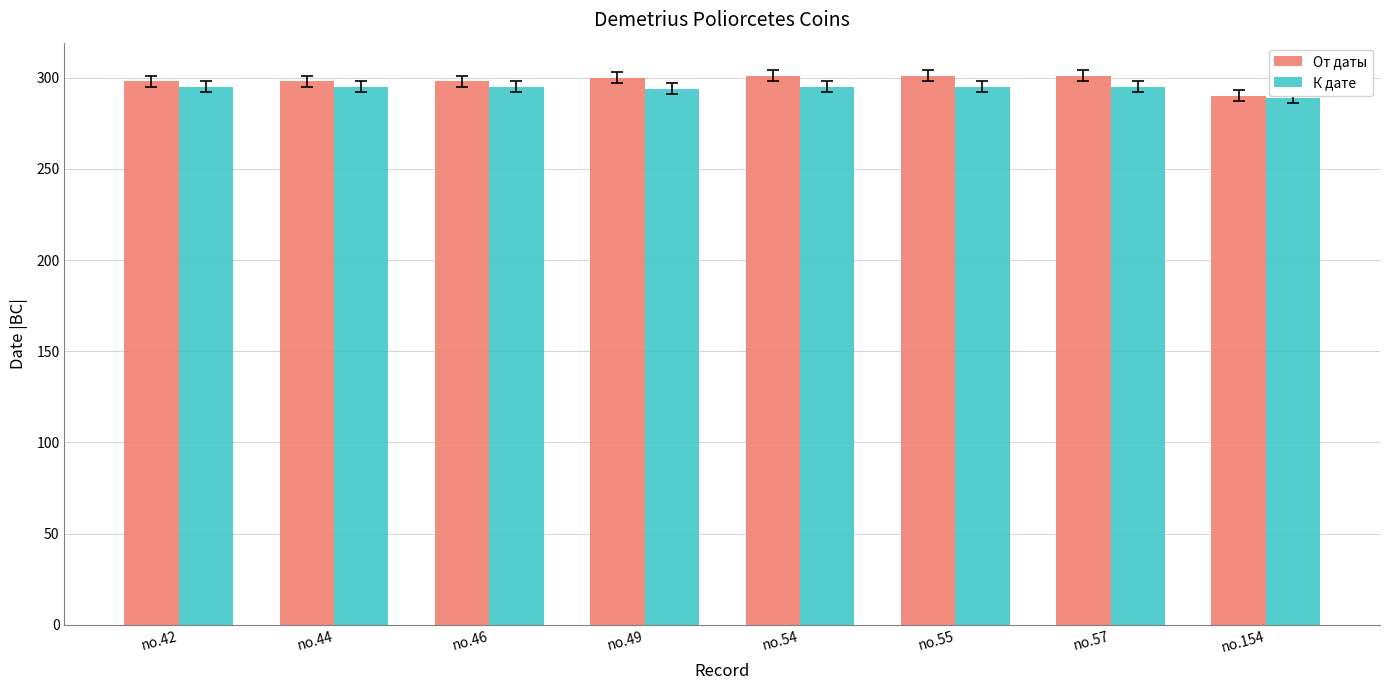

List the series in order of their overall mean, lowest first.

К дате, От даты